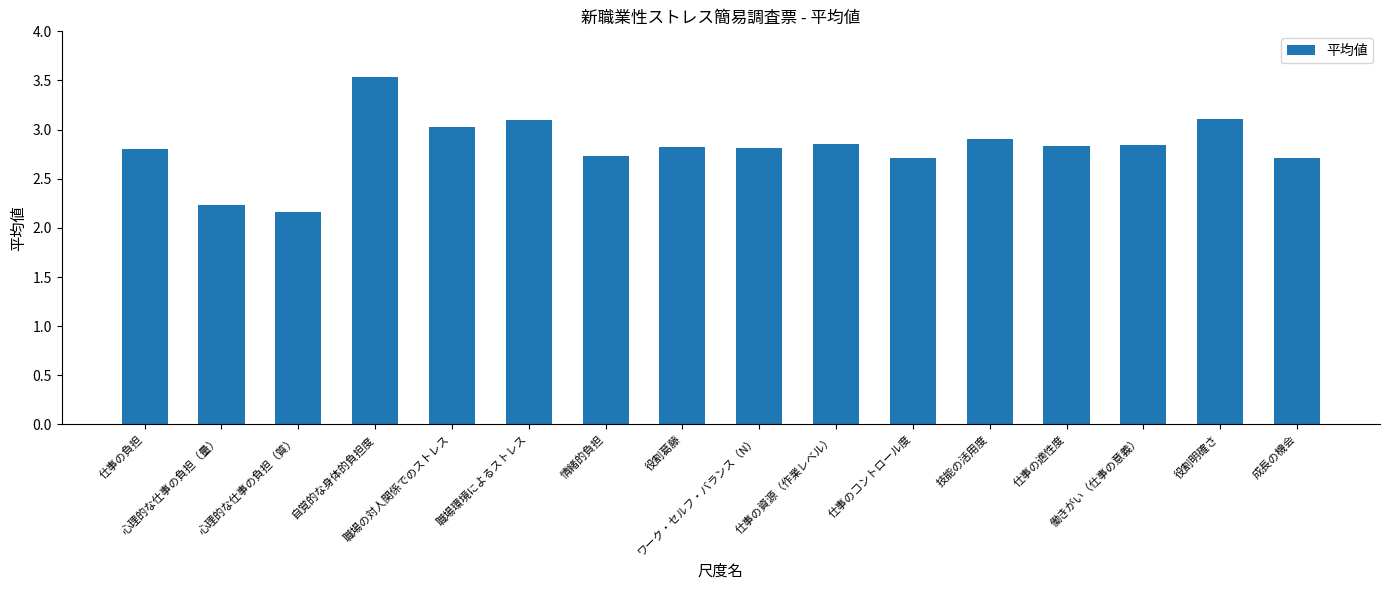

Which has a higher value, 働きがい（仕事の意義） or 仕事のコントロール度?

働きがい（仕事の意義）